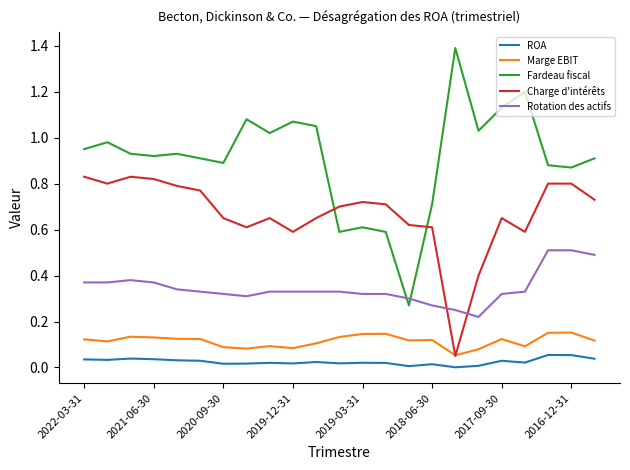

True or false: Charge d'intérêts and ROA cross at least once.

False